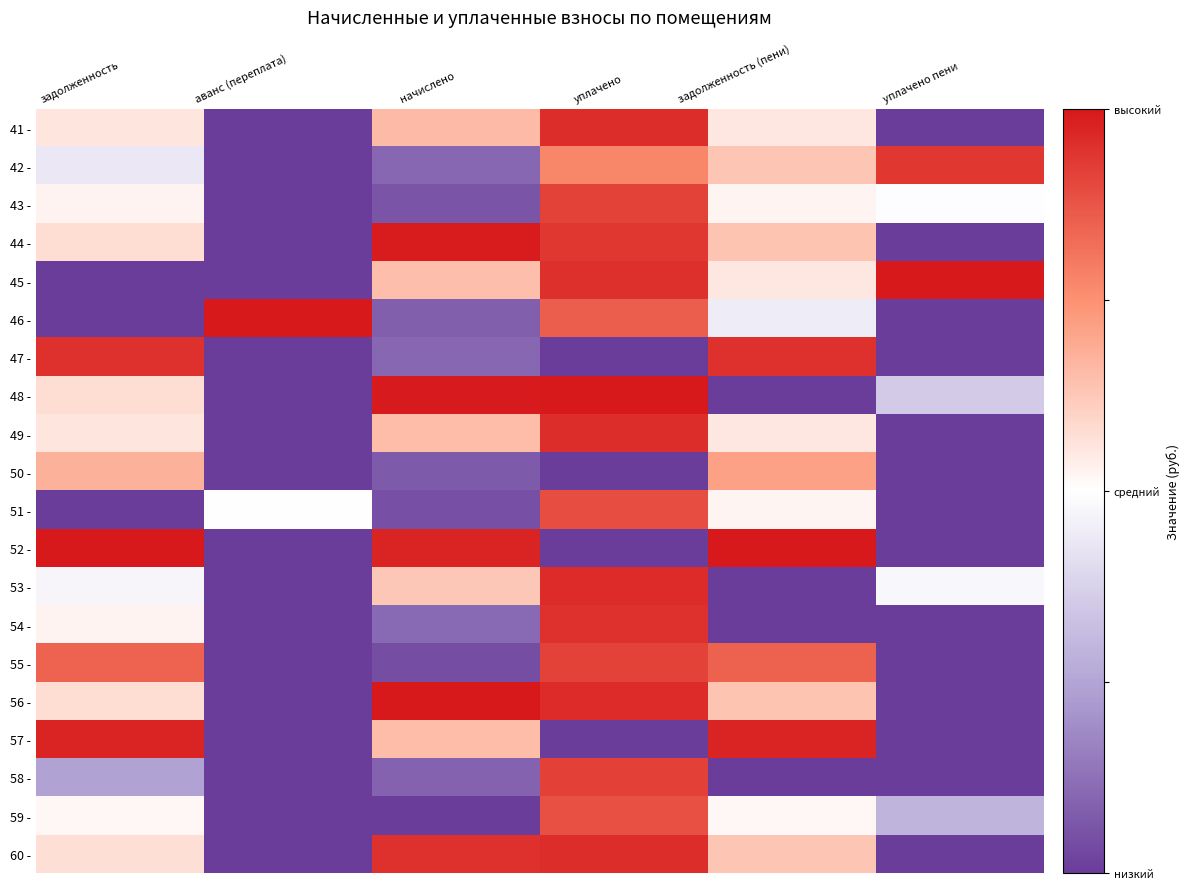

Between начислено and уплачено, which is larger?

уплачено